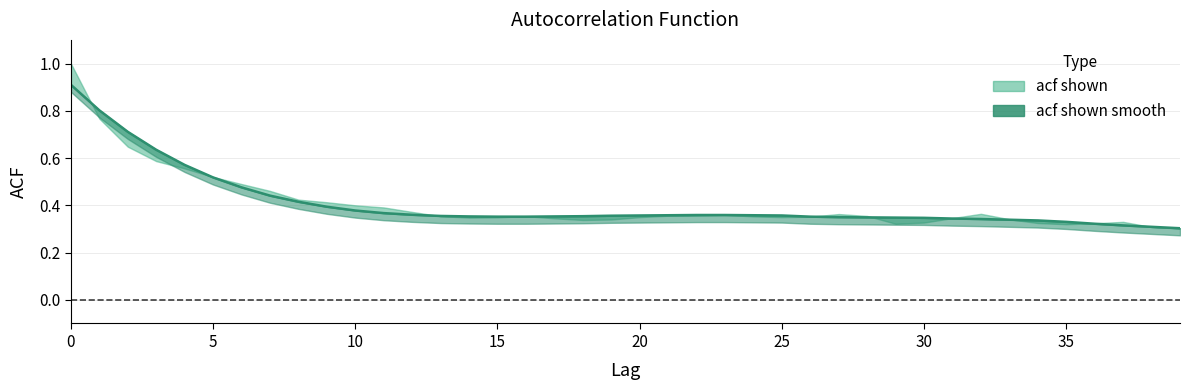

Rank the categories by value from highest to lowest.

0, 1, 2, 3, 4, 5, 6, 7, 8, 9, 10, 11, 12, 22, 23, 21, 24, 20, 25, 19, 13, 18, 14, 17, 15, 16, 26, 27, 28, 29, 30, 31, 32, 33, 34, 35, 36, 37, 38, 39